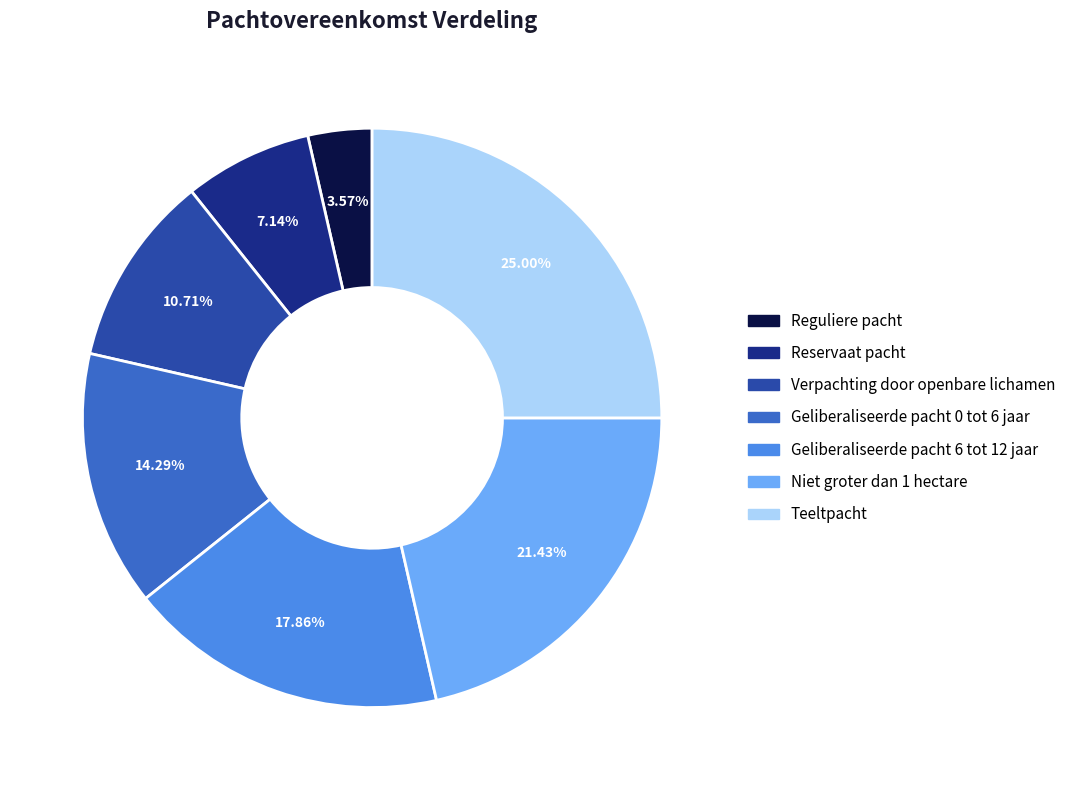

What percentage is the Reservaat pacht slice, to the nearest percent?

7%